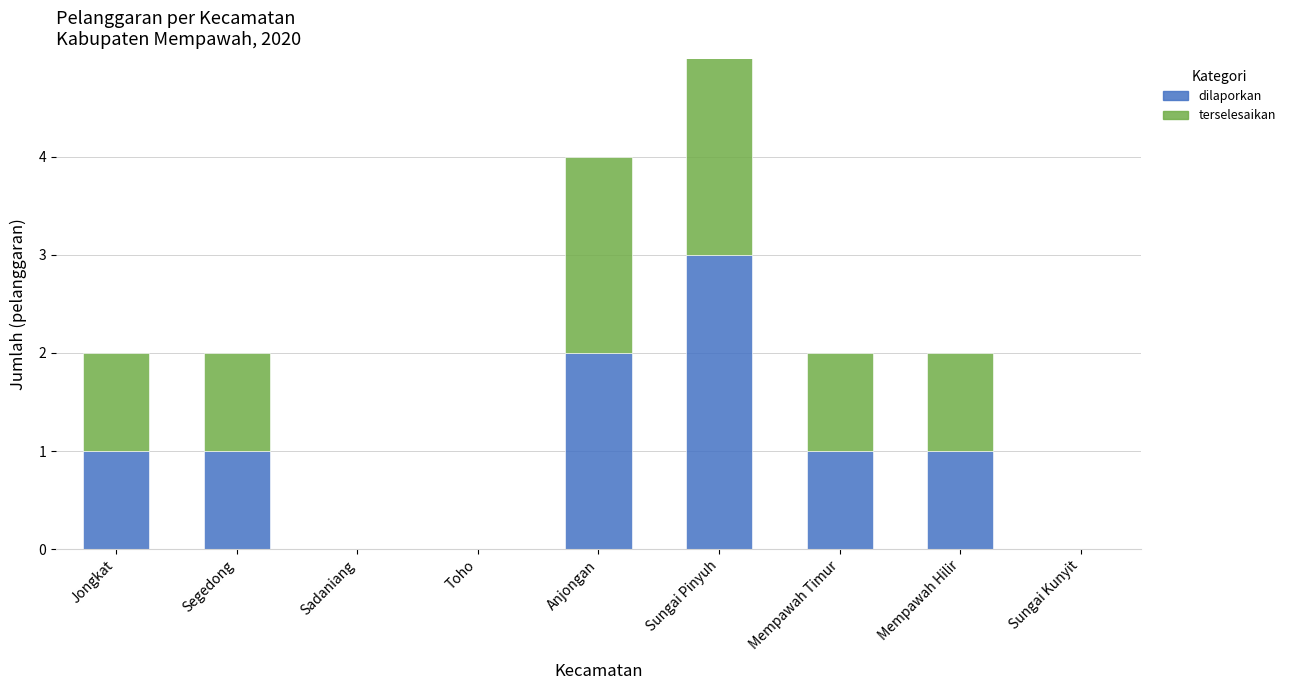

Which category has the highest value across all series?

Sungai Pinyuh